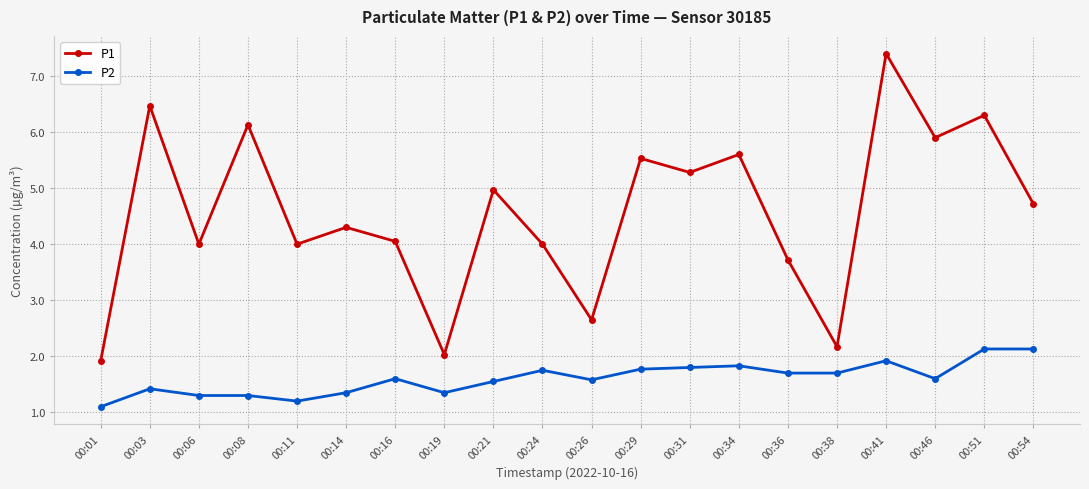

What is the total value across all series at 00:11?

5.2